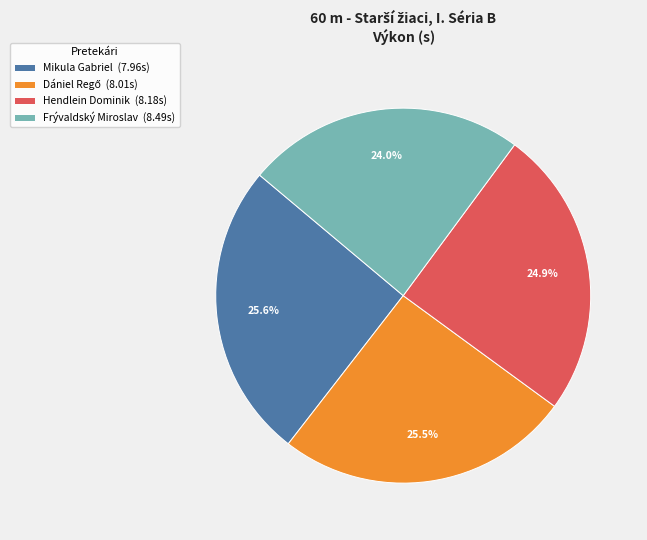

Is there any slice that represents more than half of the pie?

No